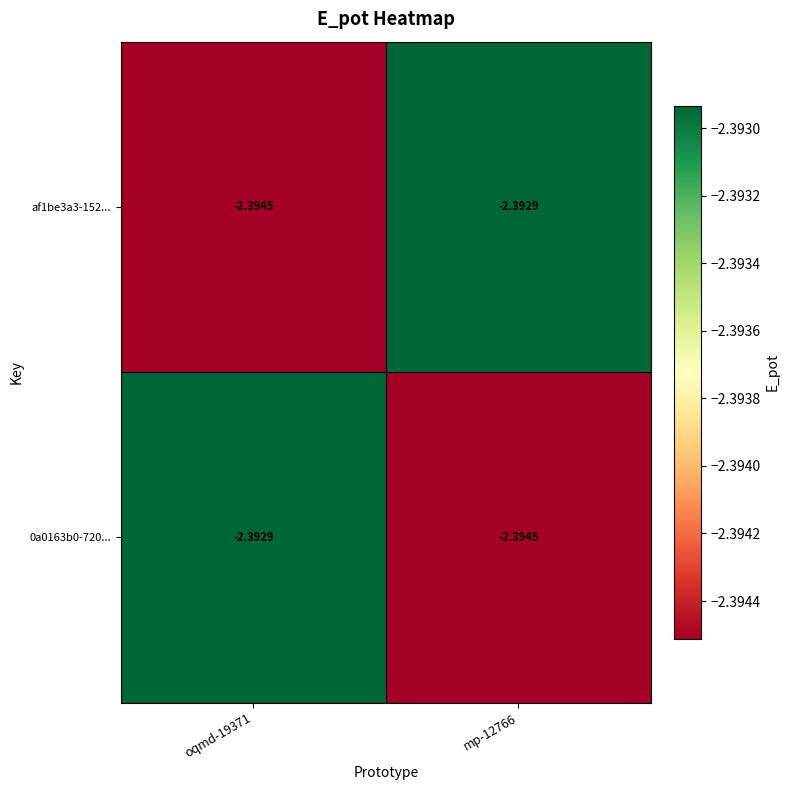

Is the value of 0a0163b0-720... at oqmd-19371 greater than the value of af1be3a3-152... at oqmd-19371?

Yes